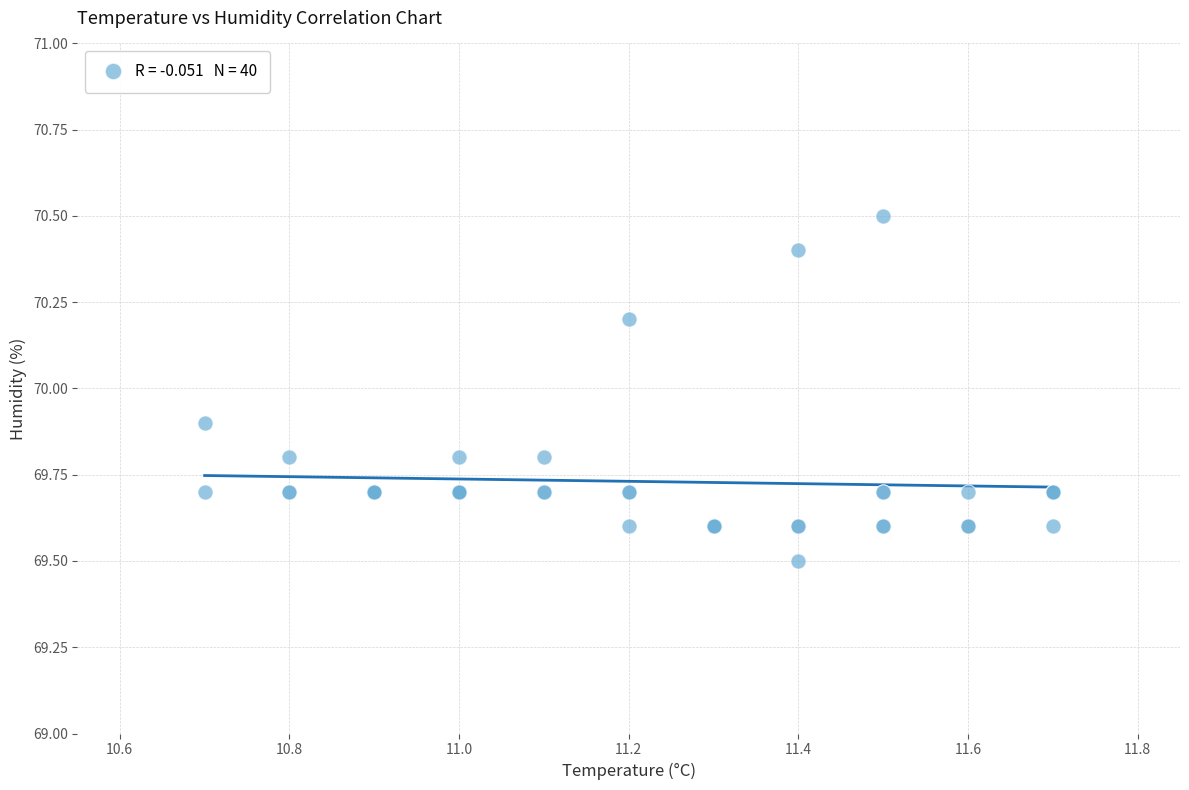

What Y value in the scatter plot is closest to 70?

69.9